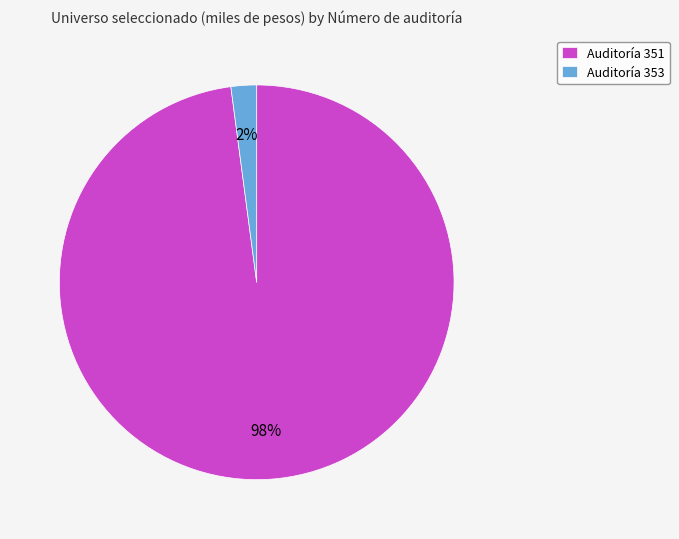

Count the number of slices in the pie.

2